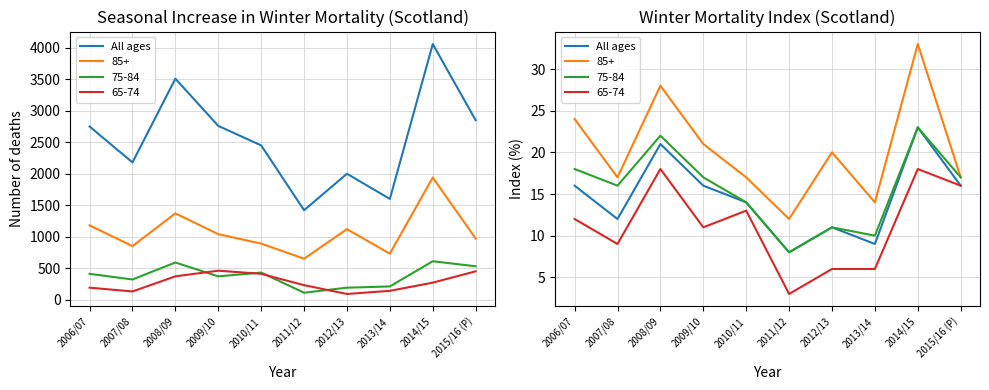

What is the value of the 7th point from the left?

11